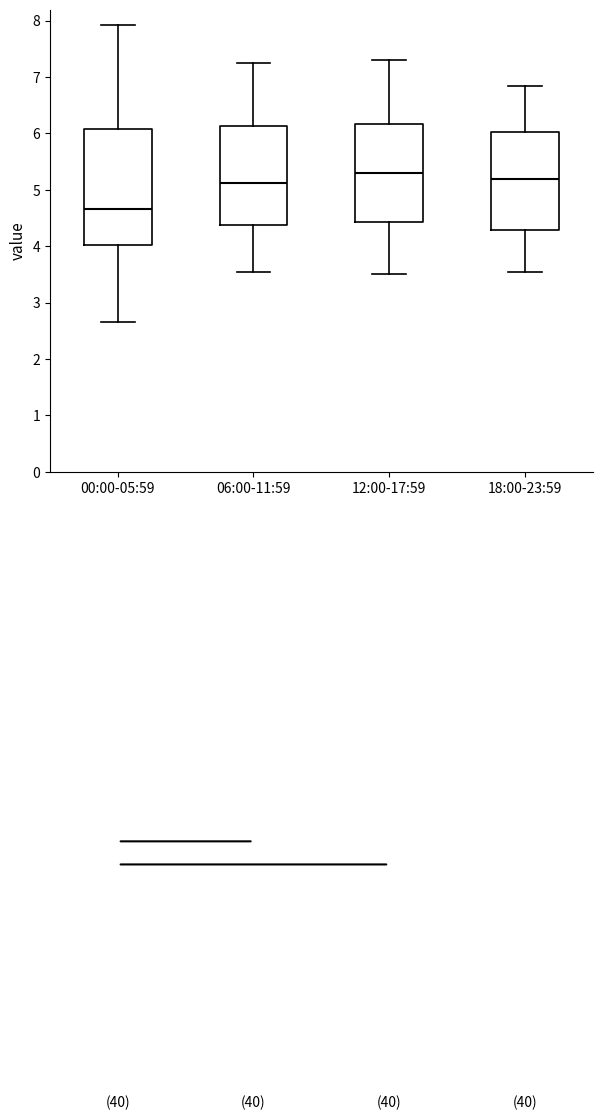

Where is the lower edge of the box for 06:00-11:59 on the y-axis? The values are not printed on the chart, so give them approximately, as read against the axis.

4.4